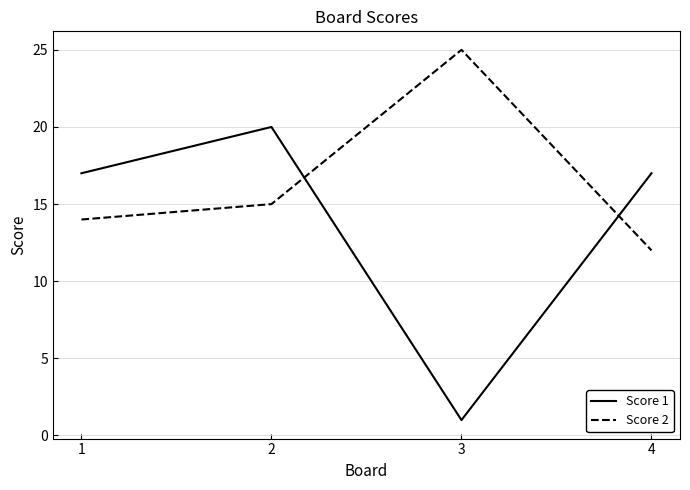

Where is the first local maximum for Score 2?

3